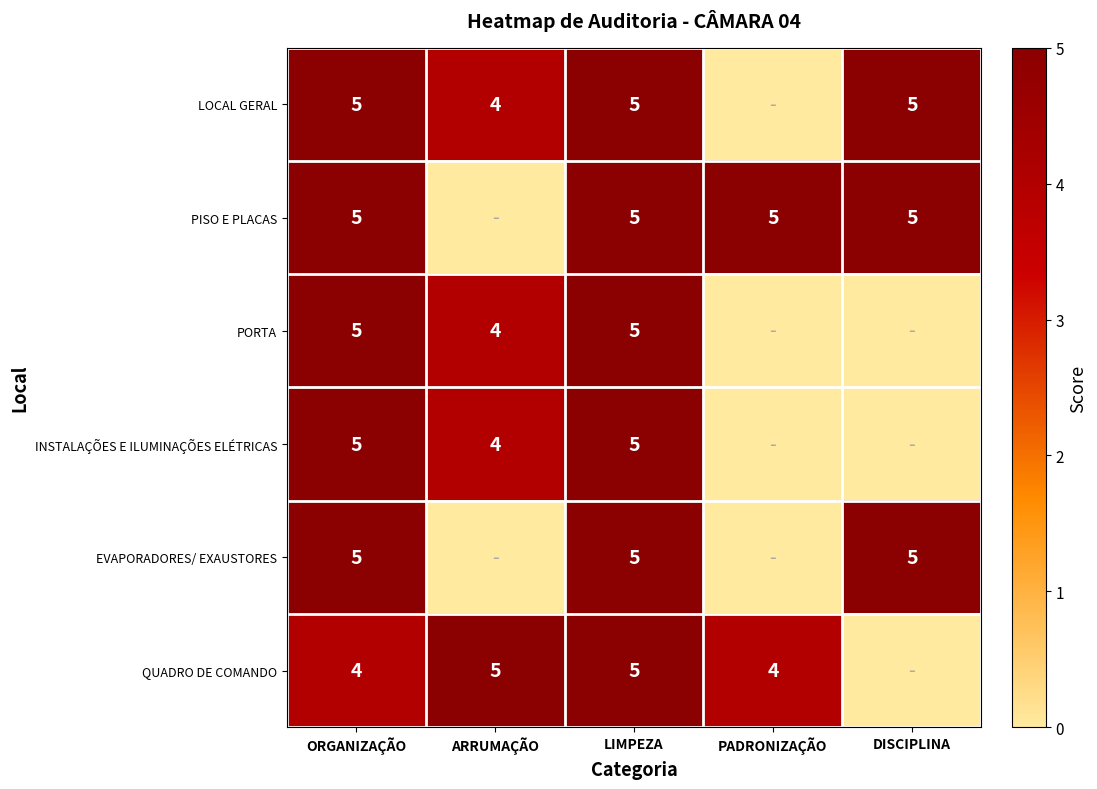

True or false: QUADRO DE COMANDO has a value of 5 at ARRUMAÇÃO.

True